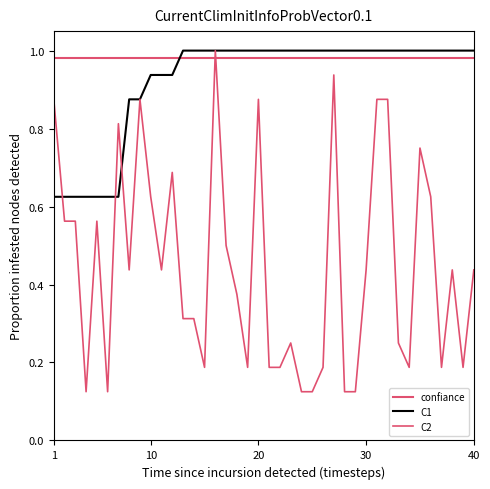

True or false: there are more than 1 points higher than both neighbors.

True